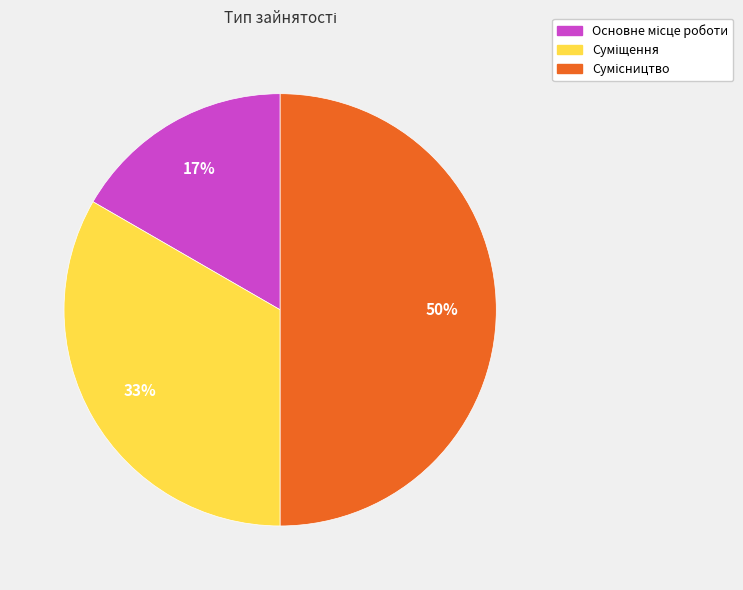

To the nearest percent, what is the average slice percentage?

33%